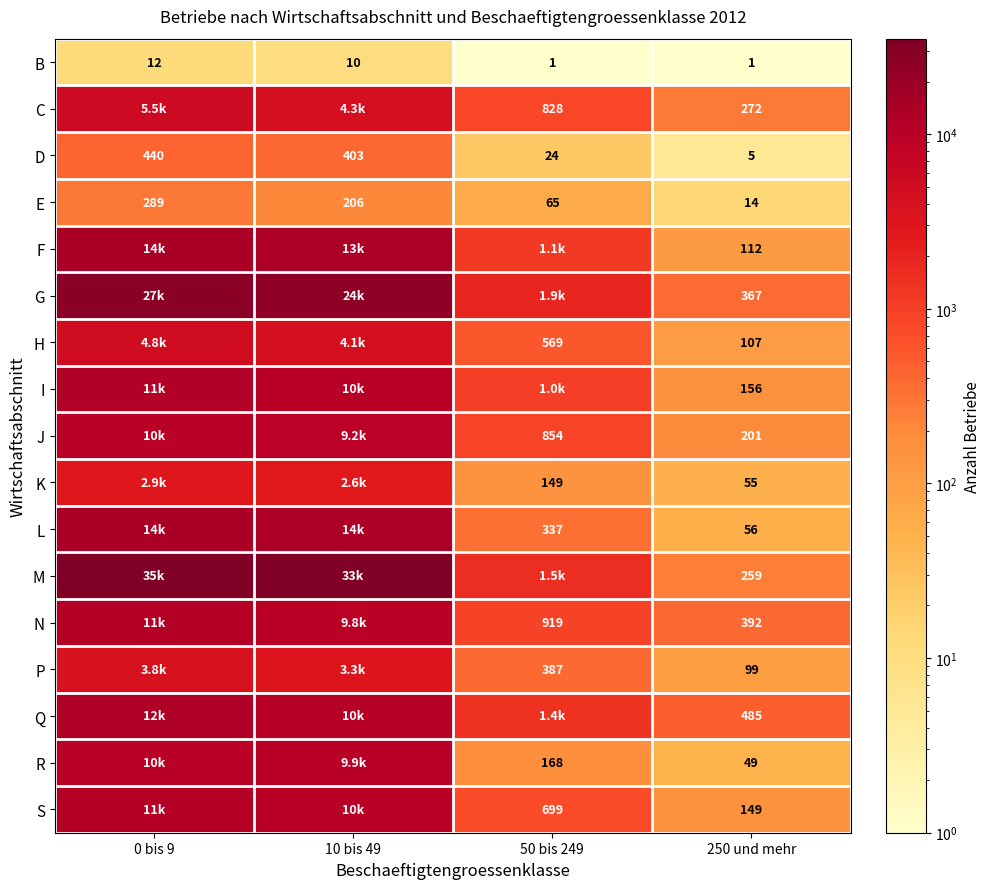

What is the sum of all D values?

872